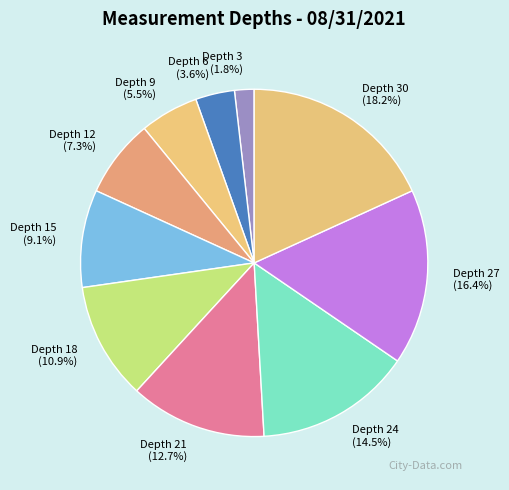

What percentage is the Depth 3 slice, to the nearest percent?

2%